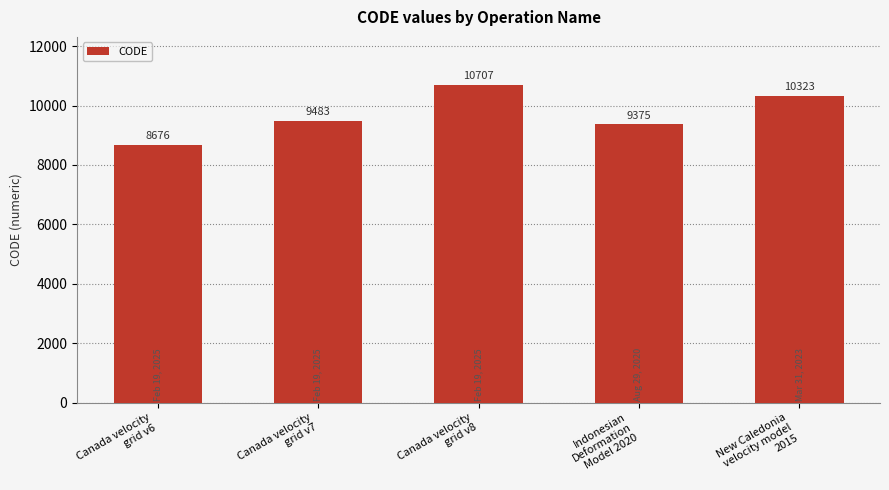

At which label is the value closest to 9691?

Canada velocity
grid v7